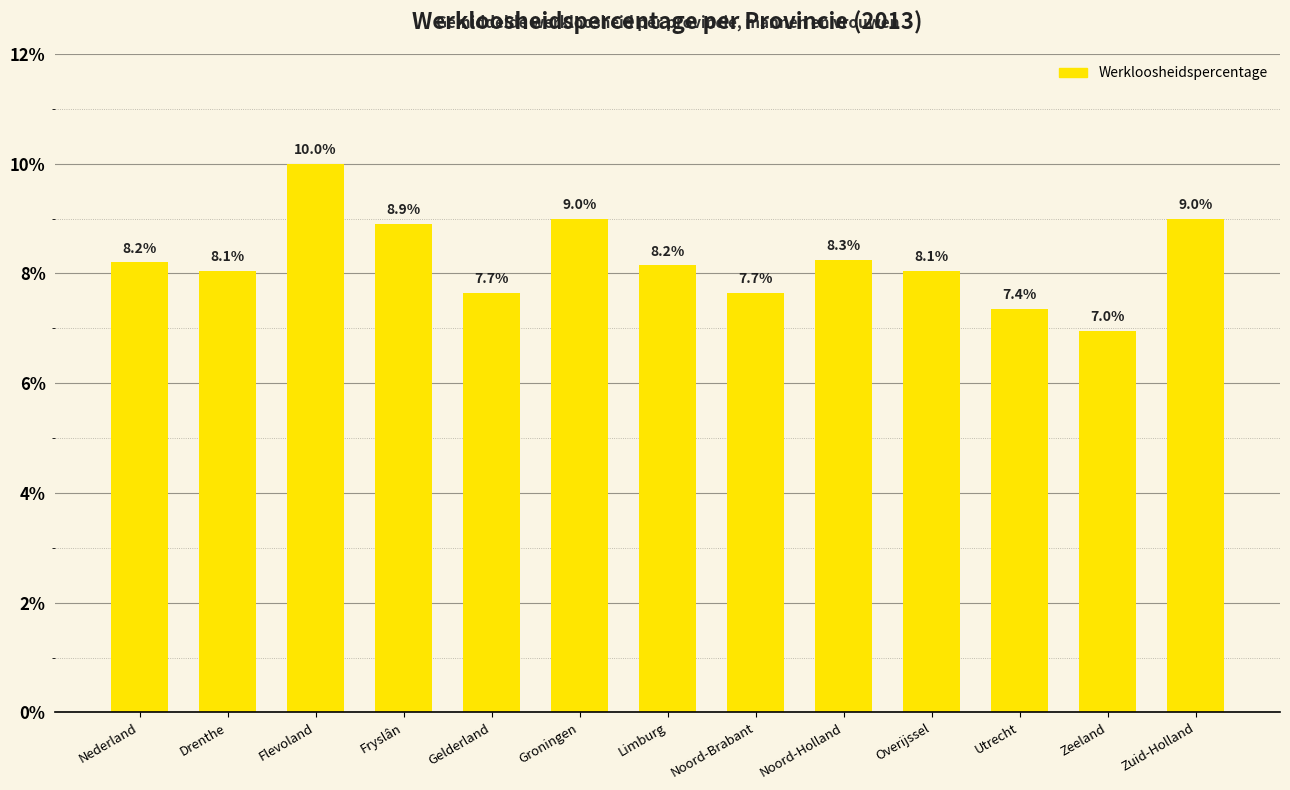

What position from the right is Utrecht?

3